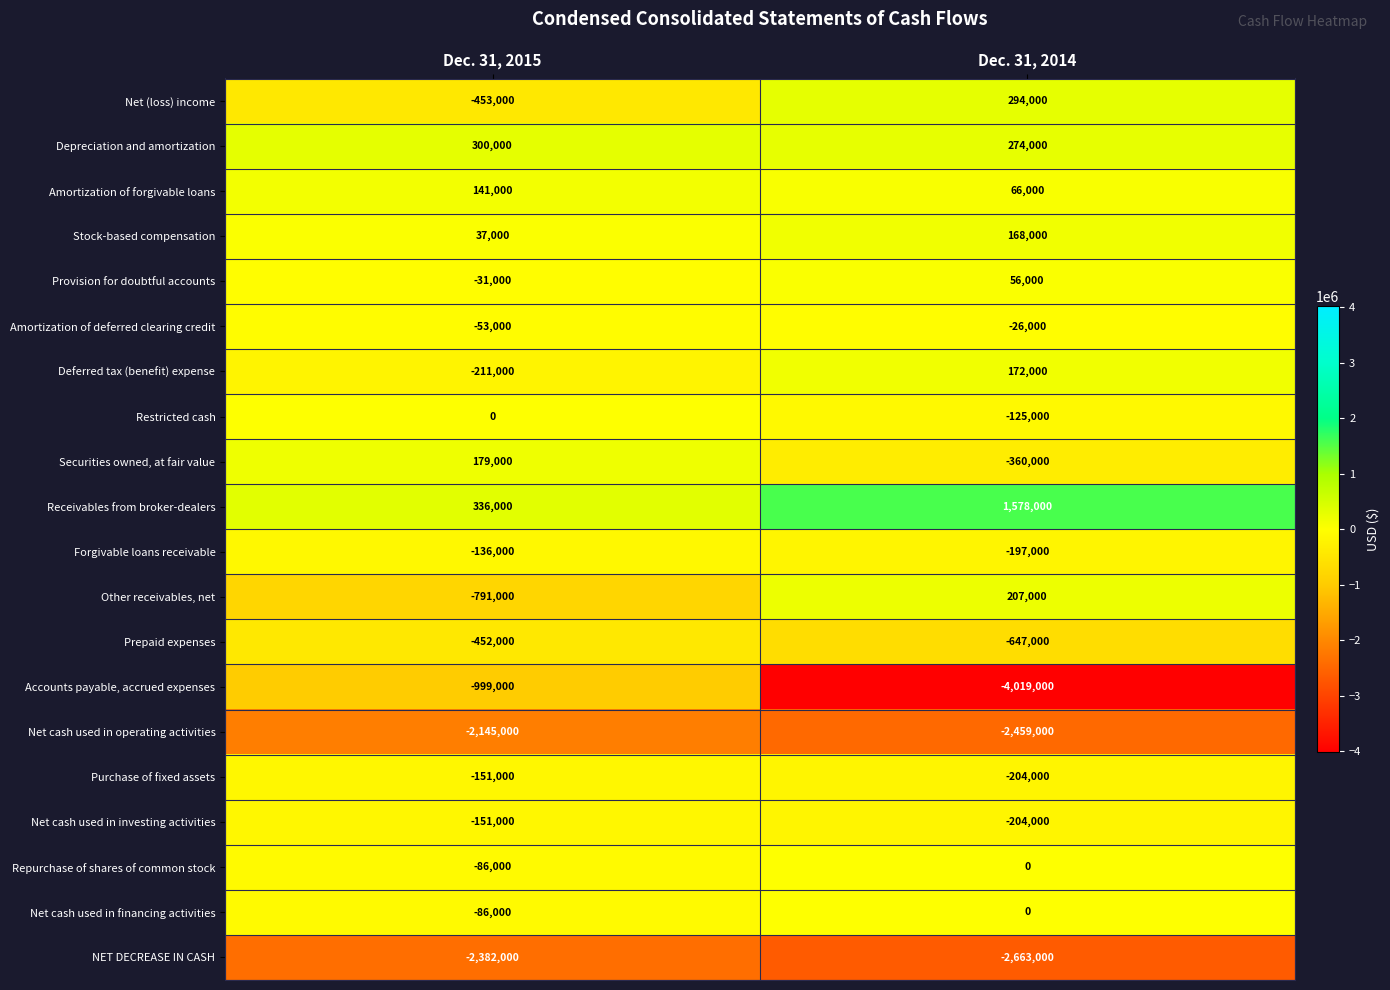

List the labels in order of Repurchase of shares of common stock value, smallest first.

Dec. 31, 2015, Dec. 31, 2014